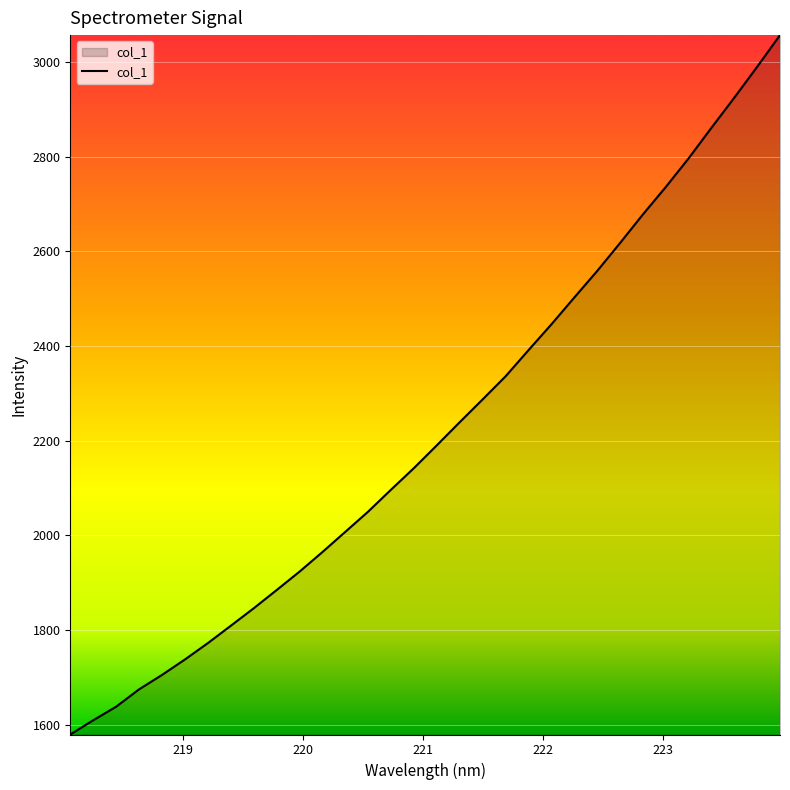

What is the difference between the maximum and minimum values?

1477.2